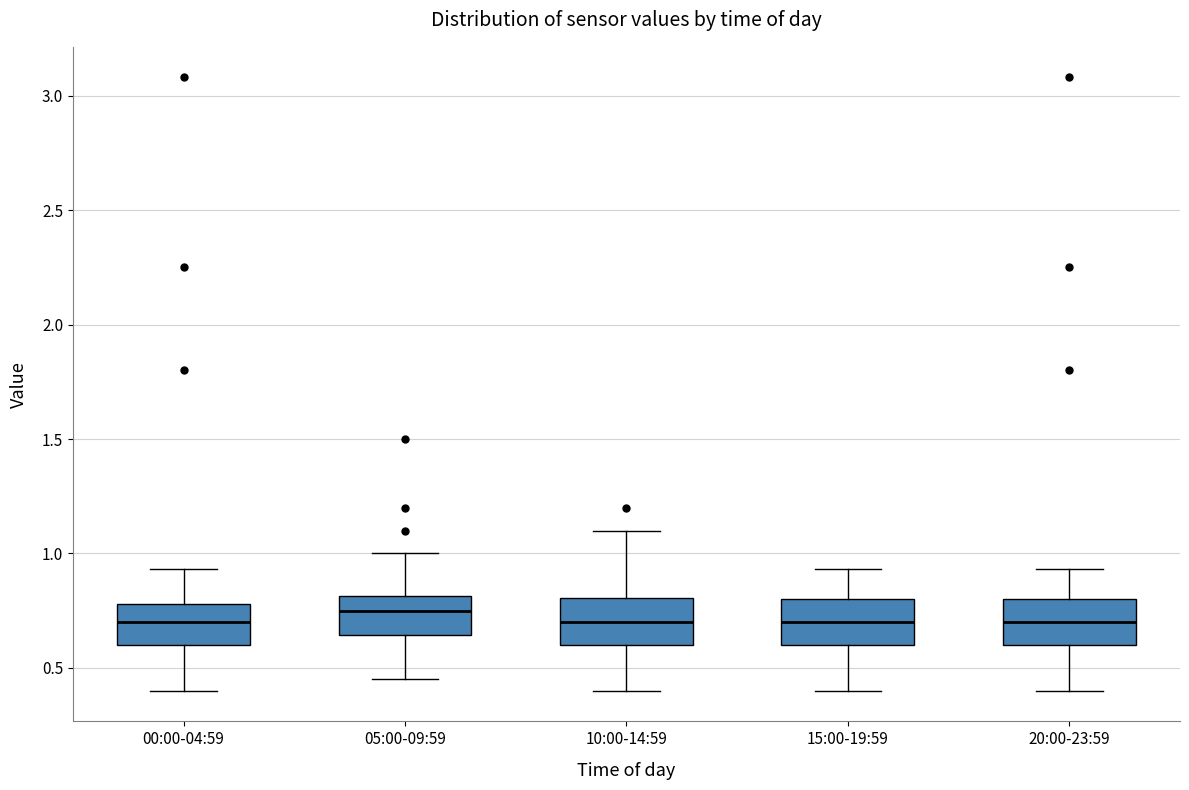

Where does the upper whisker of the box for 15:00-19:59 end on the y-axis? The values are not printed on the chart, so give them approximately, as read against the axis.

0.95